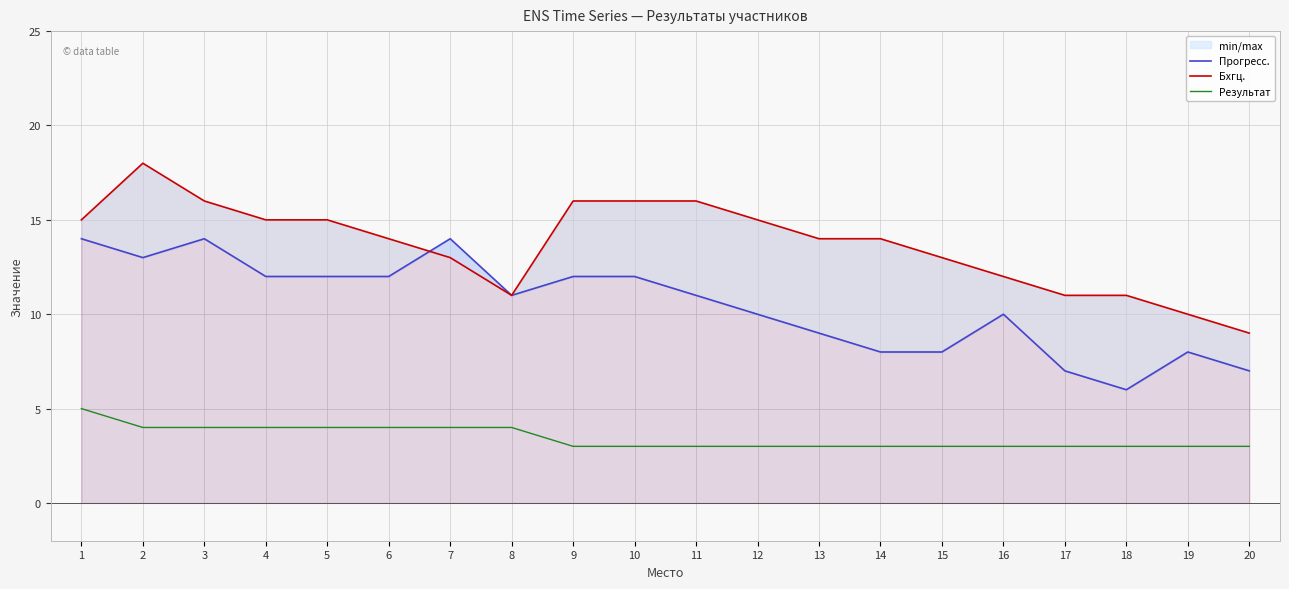

At 12, list the series in order from smallest to largest.

Результат, Прогресс., Бхгц.